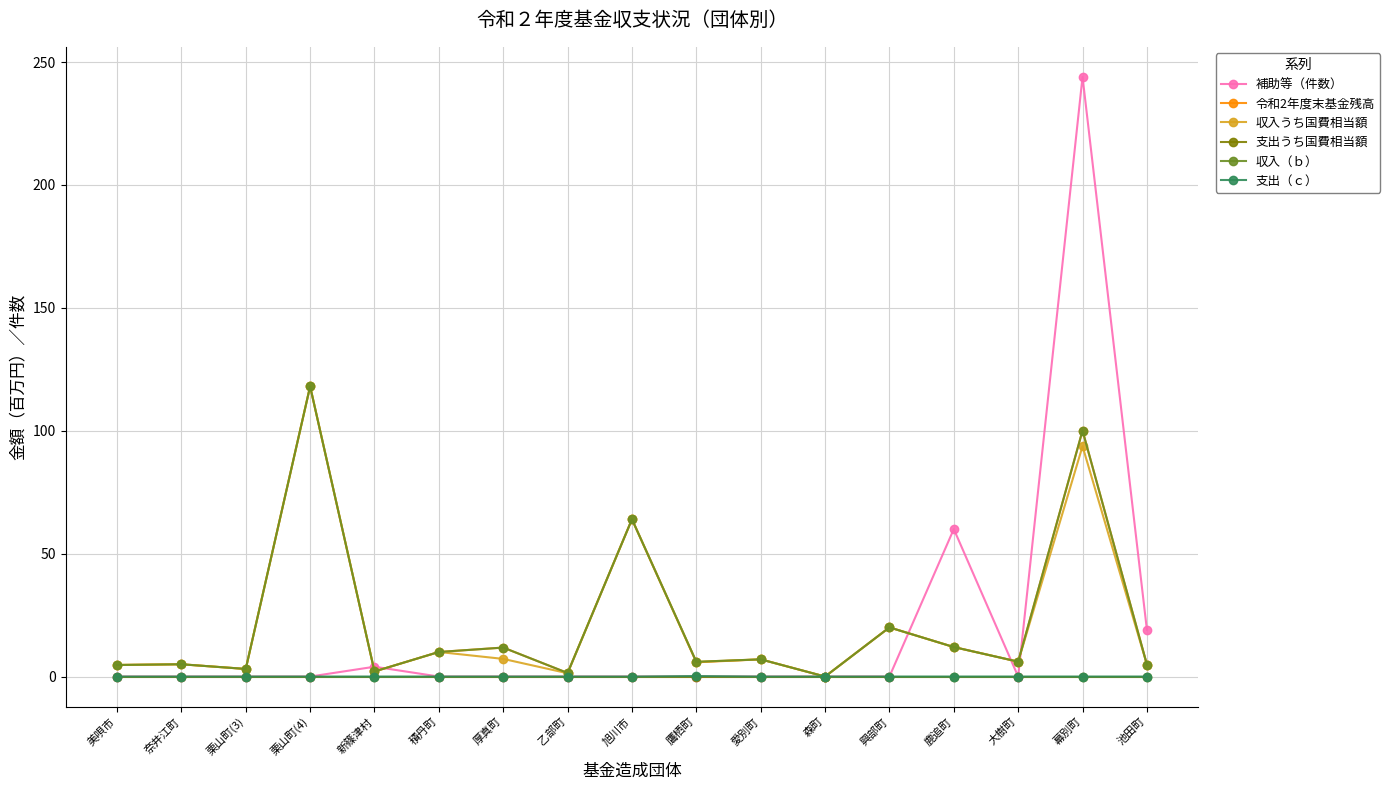

Which series has the widest spread of values?

補助等（件数）